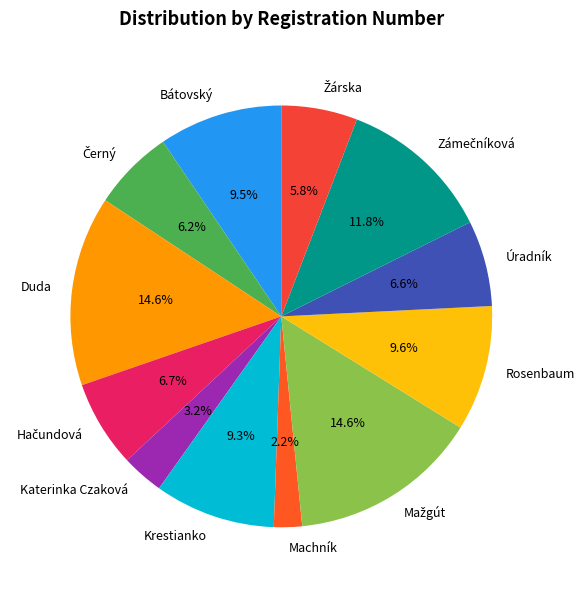

Which slice is the smallest?

Machník